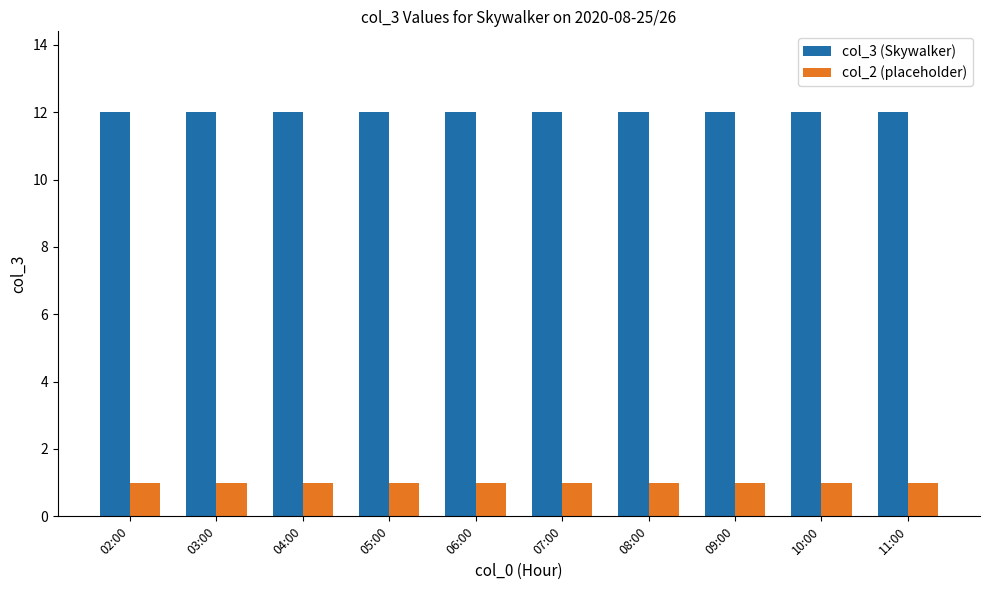

Is it true that col_3 (Skywalker) equals 12 at 04:00?

True